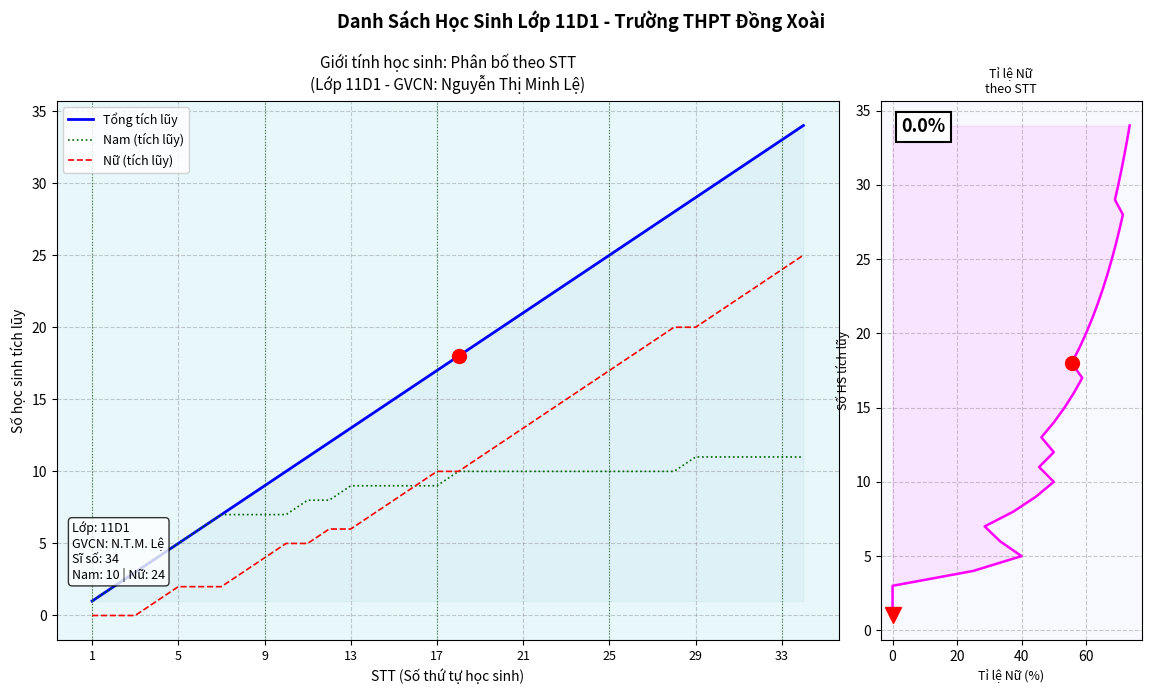

How many positive values does the Nữ (tích lũy) series have?

31